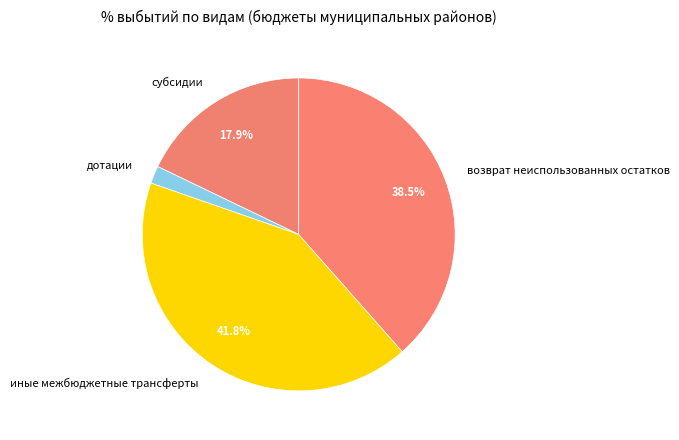

Does иные межбюджетные трансферты represent more than half of the total?

No